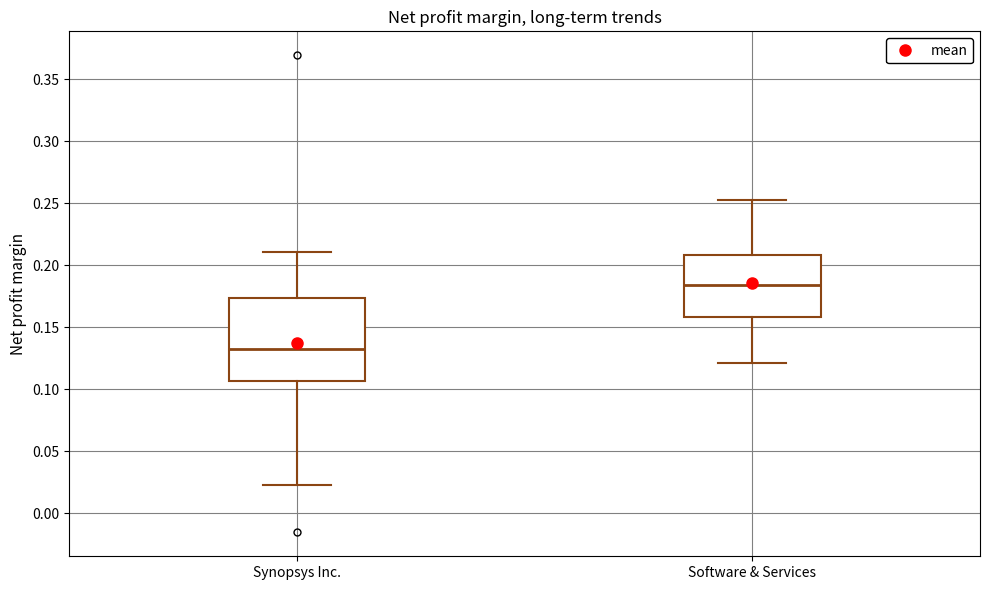

Comparing the boxes themselves (not the whiskers), which one is the tallest?

Synopsys Inc.